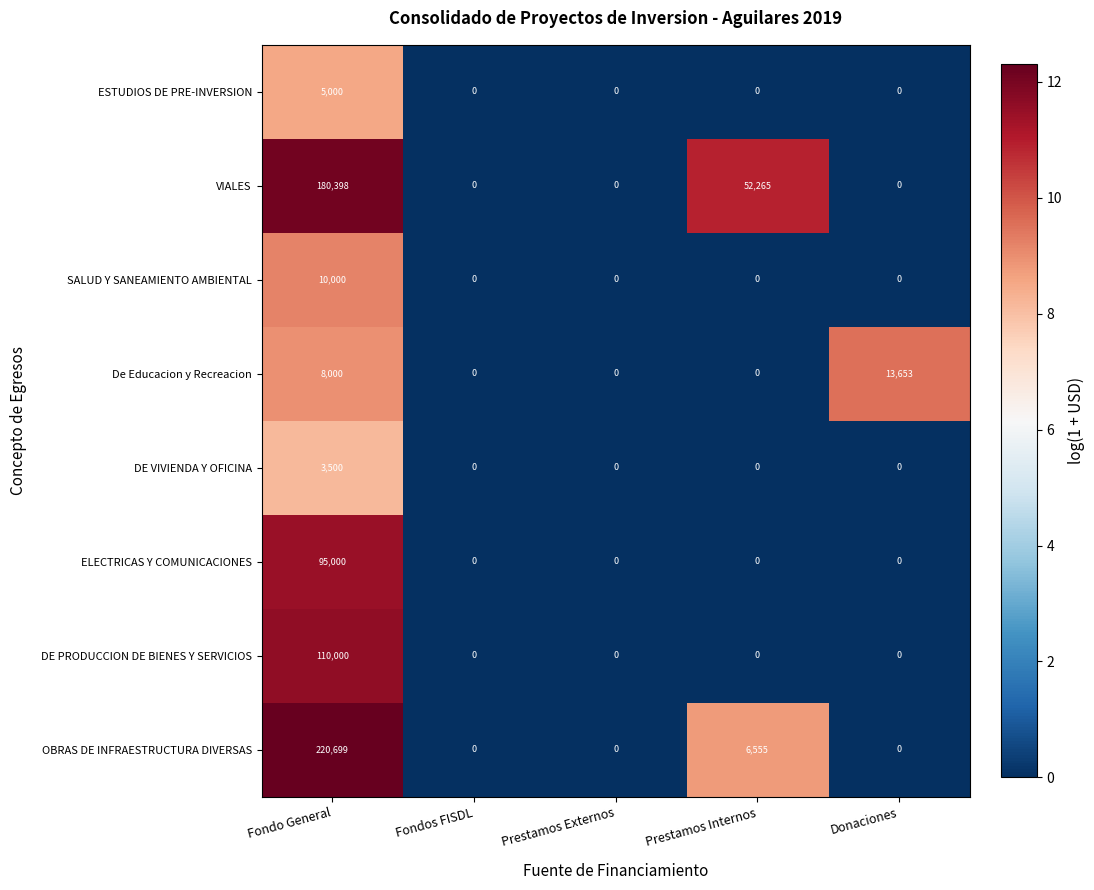

What is the difference between the highest and lowest values at Donaciones?

13653